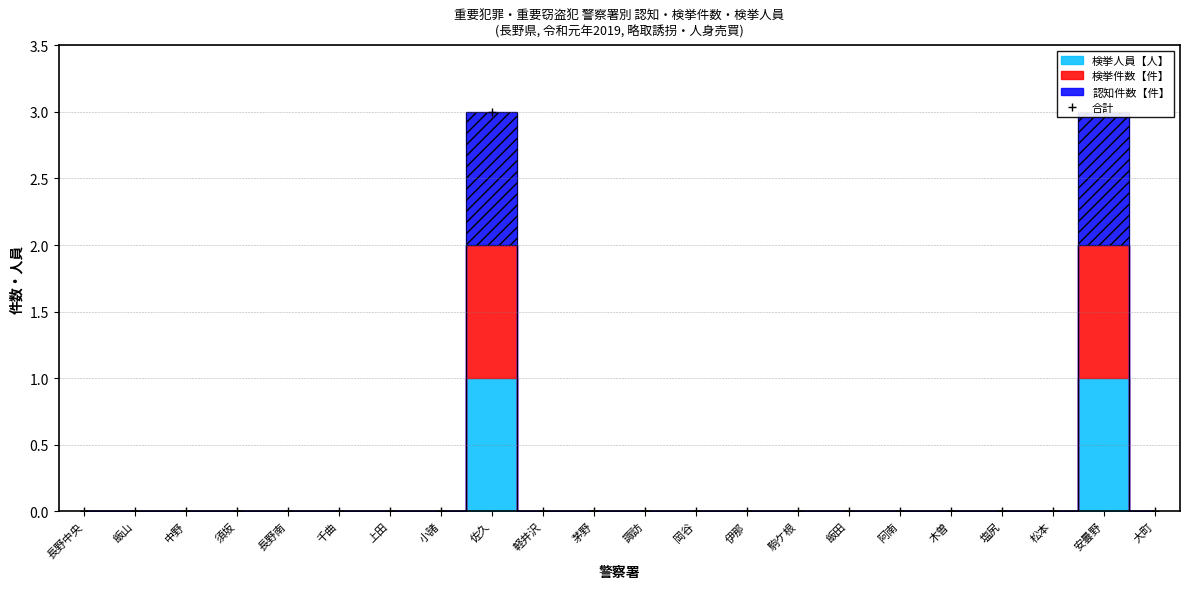

What position from the right is 千曲?

17